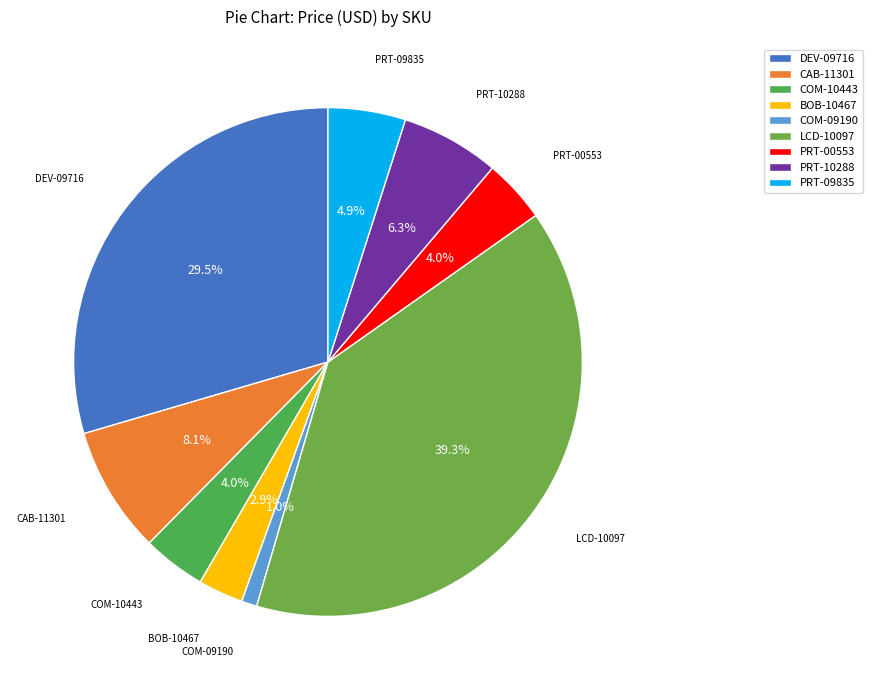

To the nearest percent, what percentage of the pie is LCD-10097?

39%